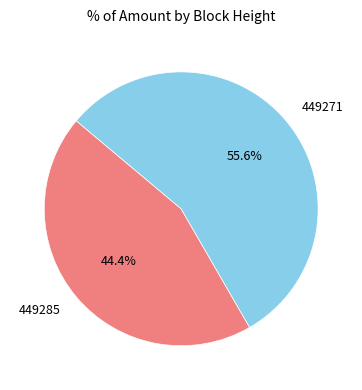

Which has a higher value, 449271 or 449285?

449271